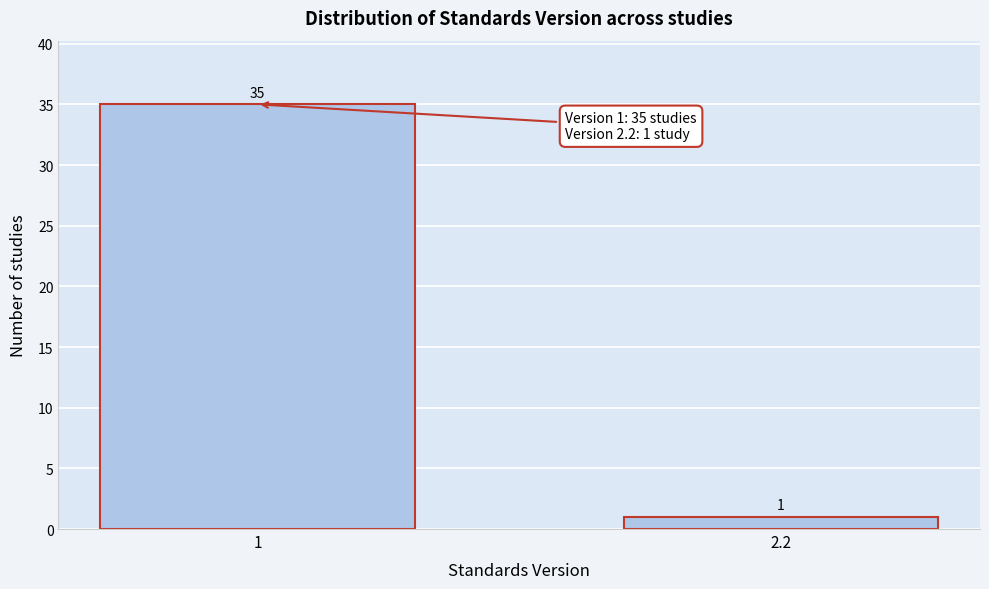

Reading right to left, what are all the values shown in this chart?

2.2=1	1=35